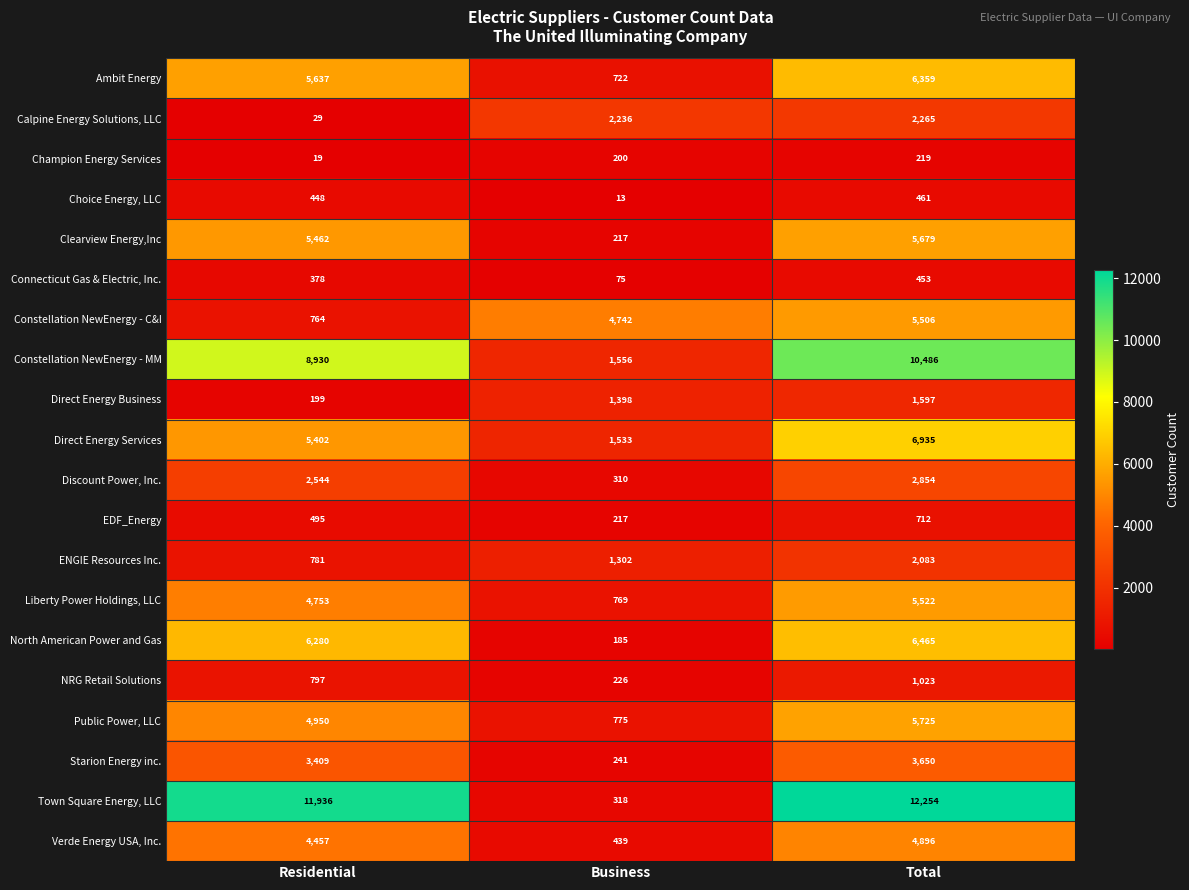

True or false: Constellation NewEnergy - C&I has a value of 3163 at Total.

False